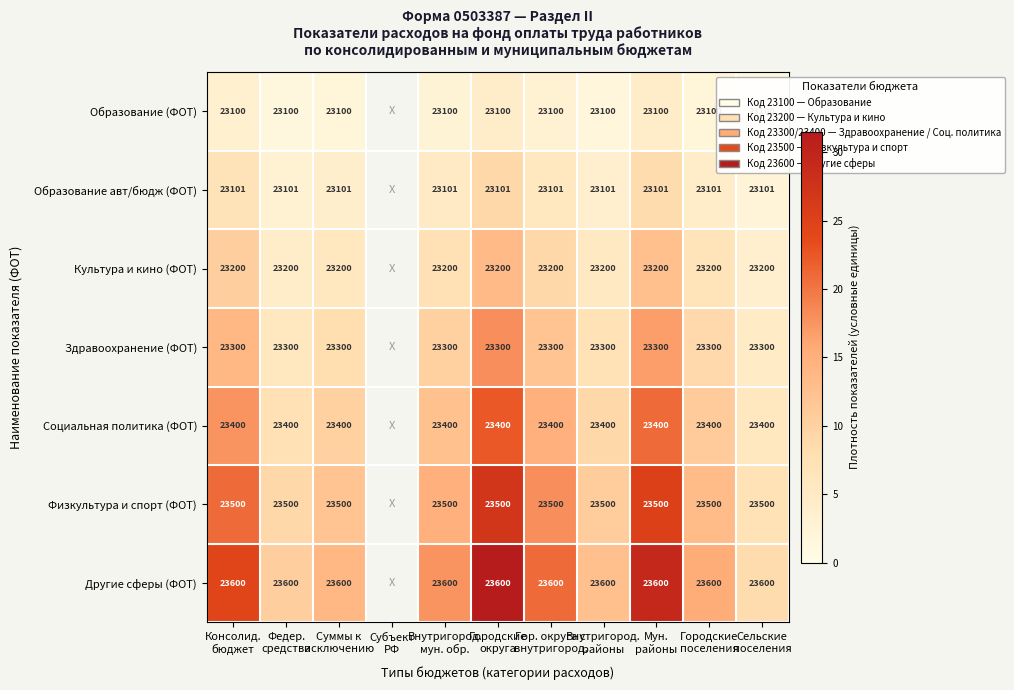

Which category has the highest value across all series?

Городские
округа